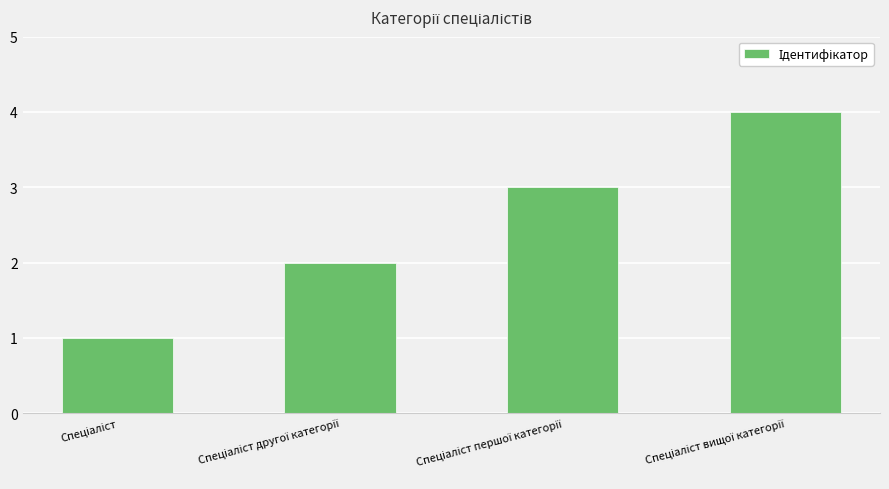

What is the difference between the maximum and minimum values?

3